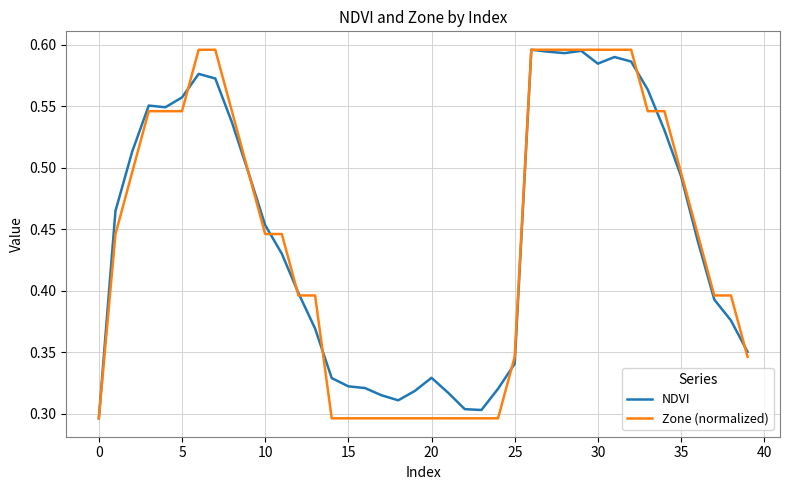

The Zone (normalized) series shows 0.1 at 15. True or false?

False